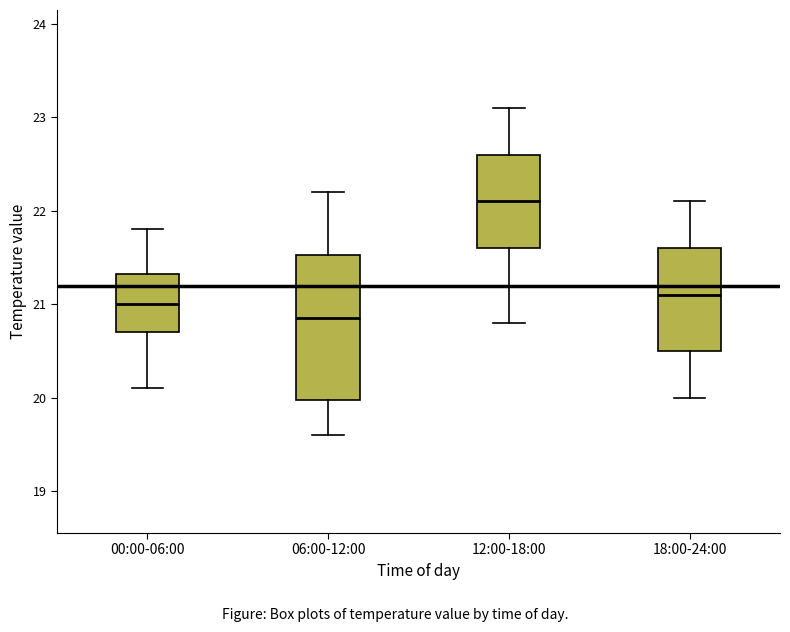

Where does the upper whisker of the box for 12:00-18:00 end on the y-axis? The values are not printed on the chart, so give them approximately, as read against the axis.

23.1